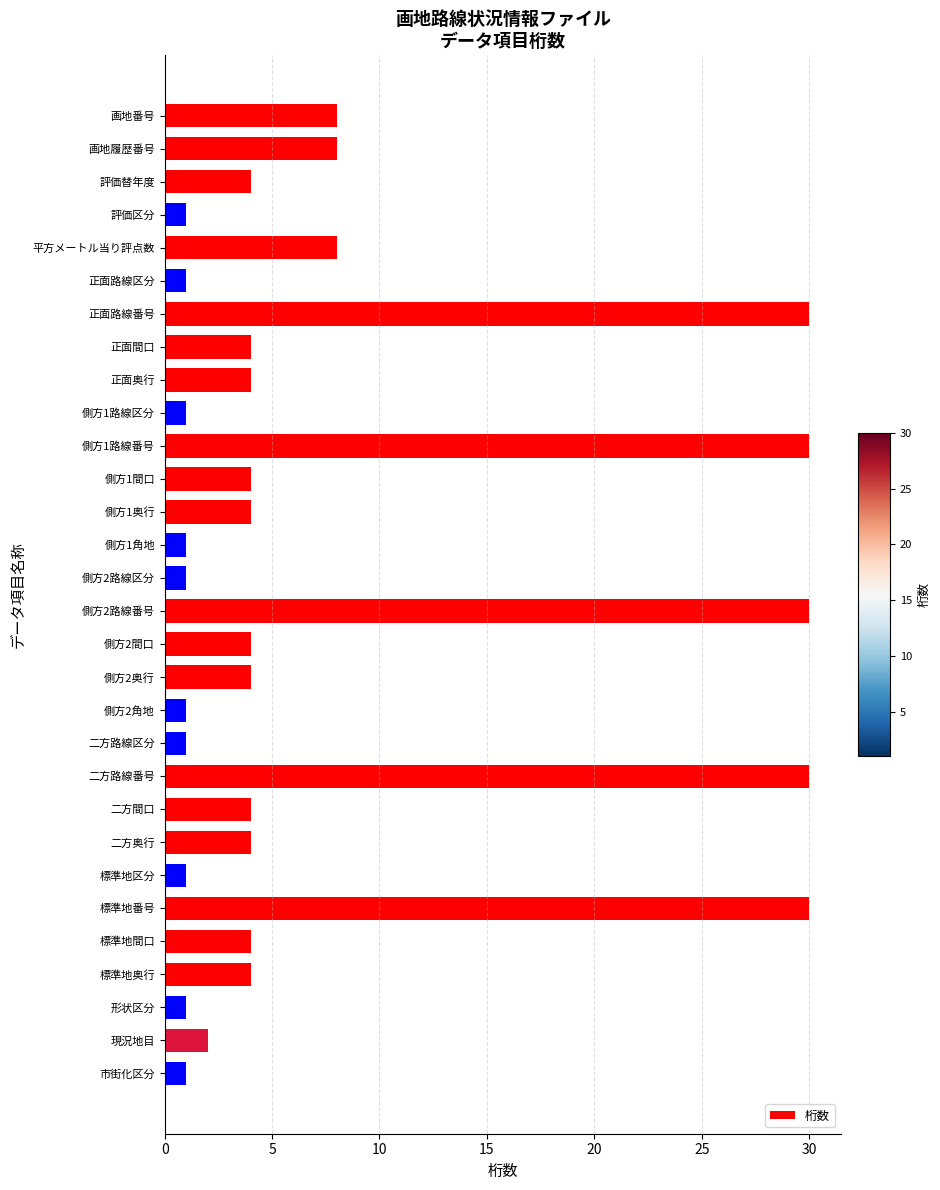

Is it true that the value at 側方1奥行 is 7?

False